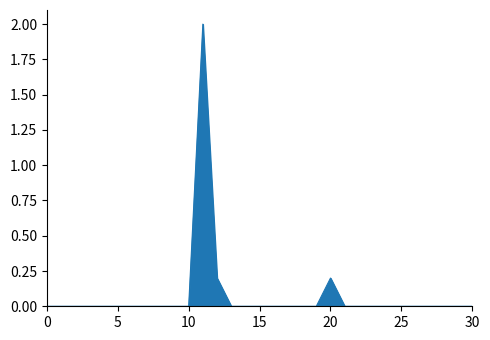

What is the difference between the maximum and minimum values?

2.0